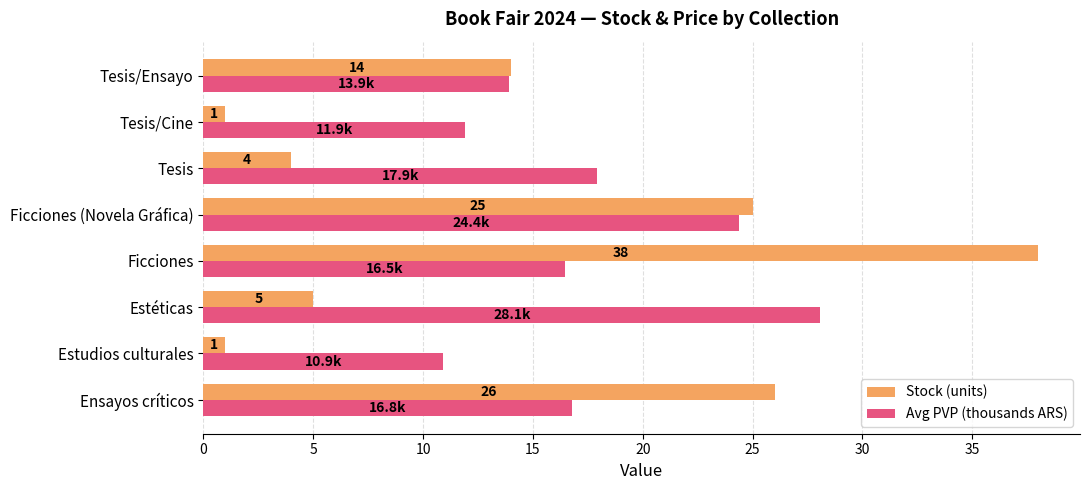

Which series has the widest spread of values?

Stock (units)